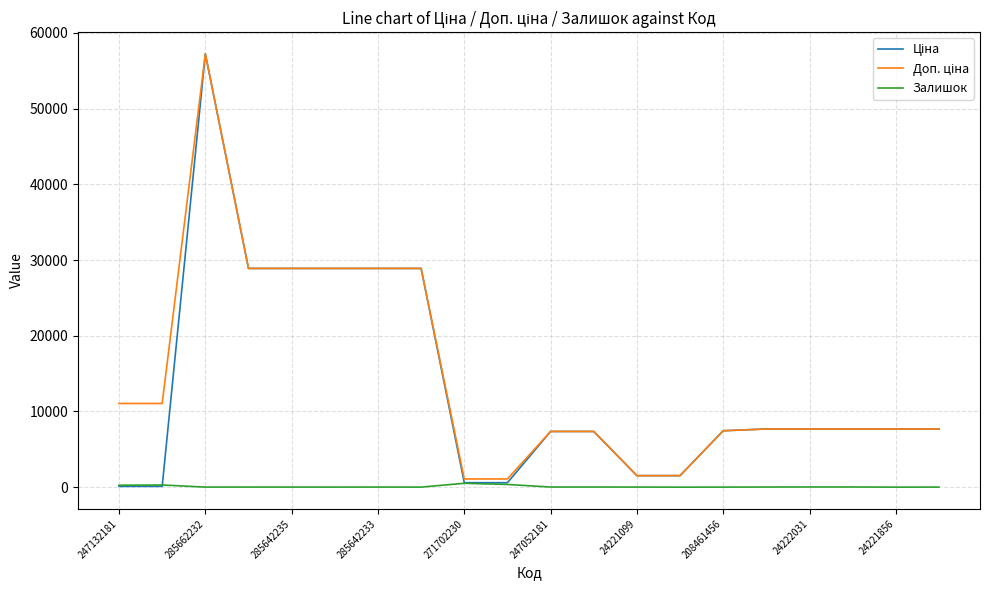

What is the greatest value displayed?

57235.5